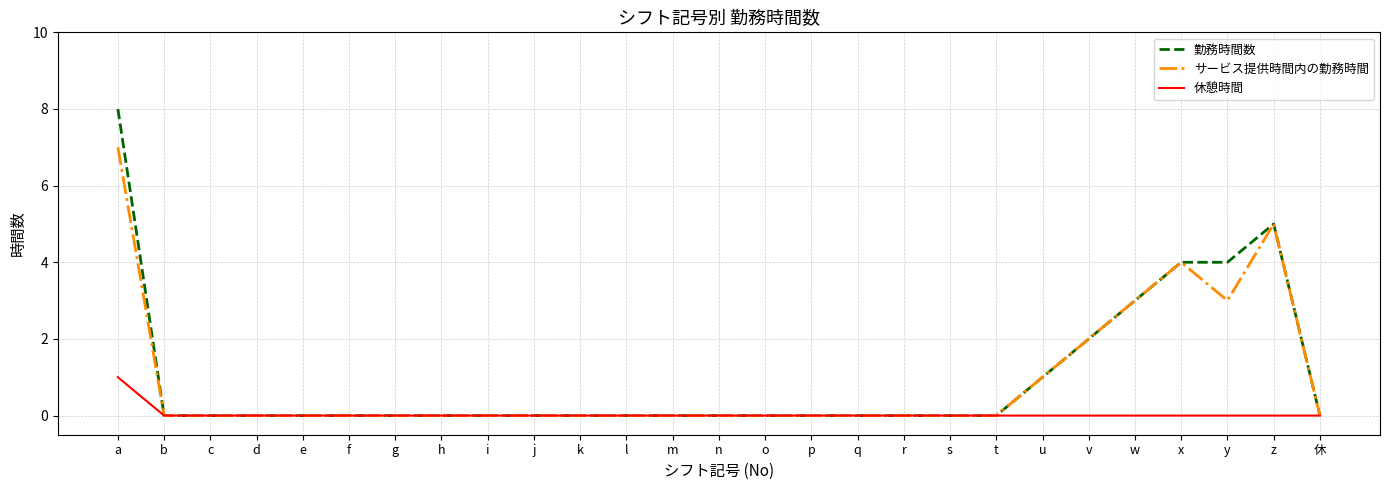

Which category has the highest value in the 休憩時間 series?

a